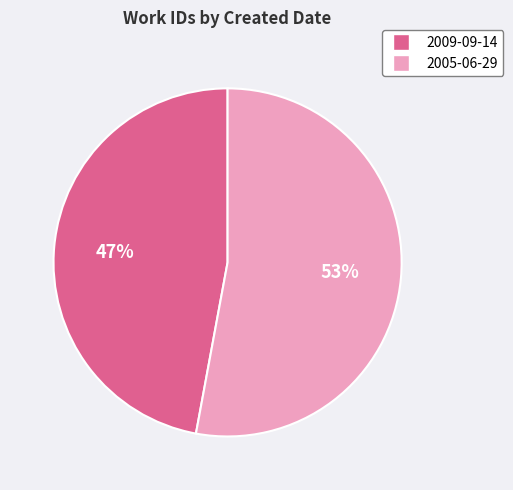

Between 2009-09-14 and 2005-06-29, which is larger?

2005-06-29